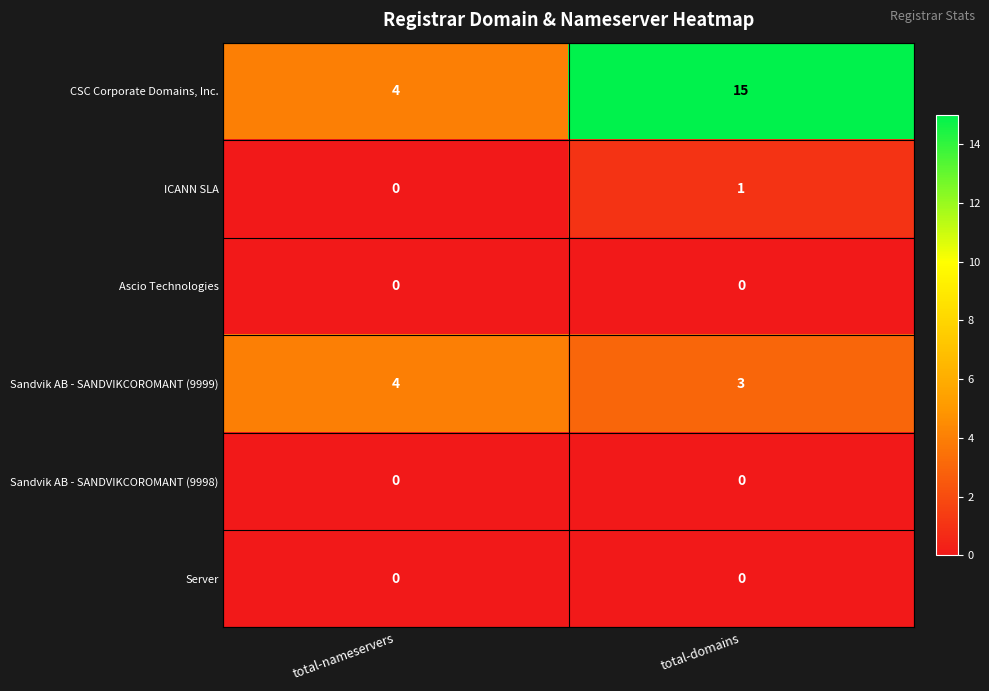

List the labels in order of CSC Corporate Domains, Inc. value, smallest first.

total-nameservers, total-domains